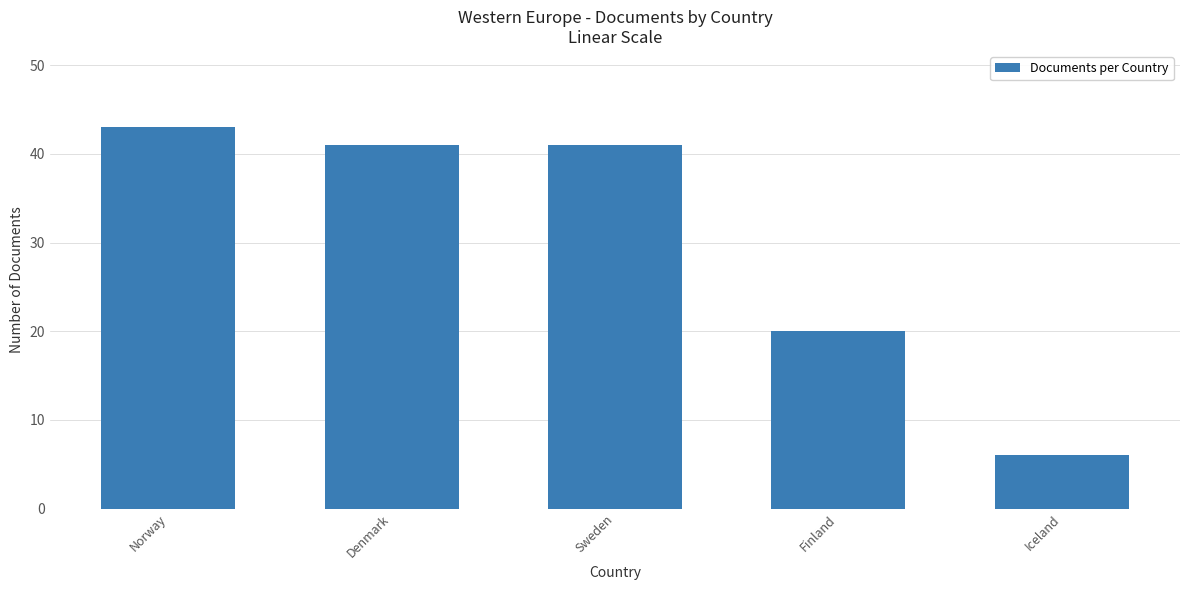

How many categories are shown in the chart?

5